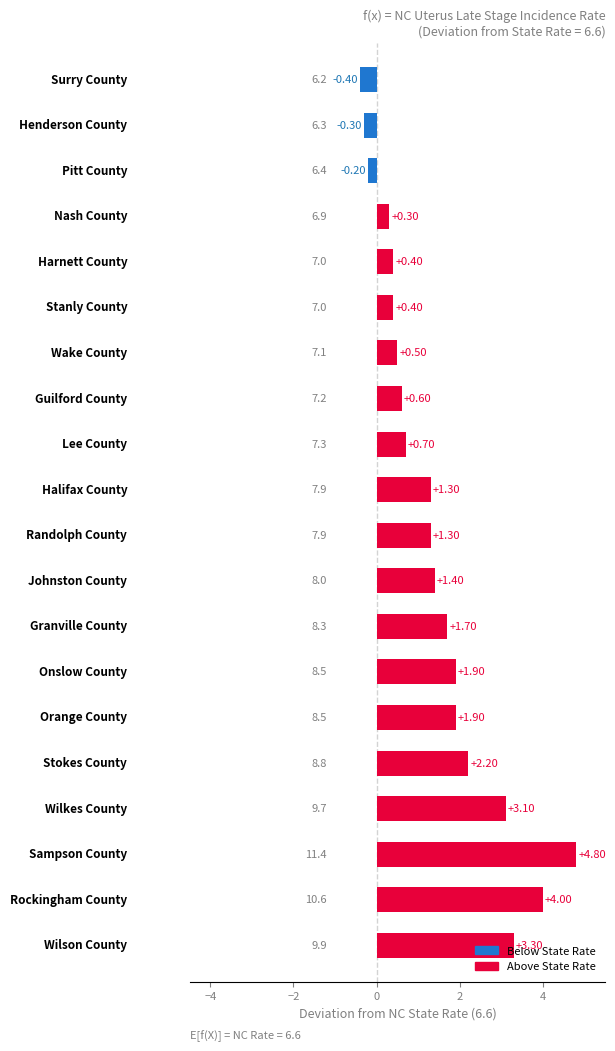

What is the difference between the maximum and minimum values?

5.2